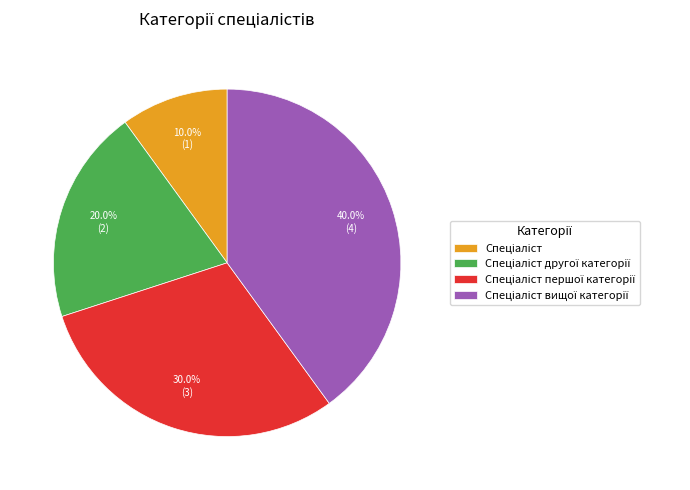

Does any single category account for the majority?

No